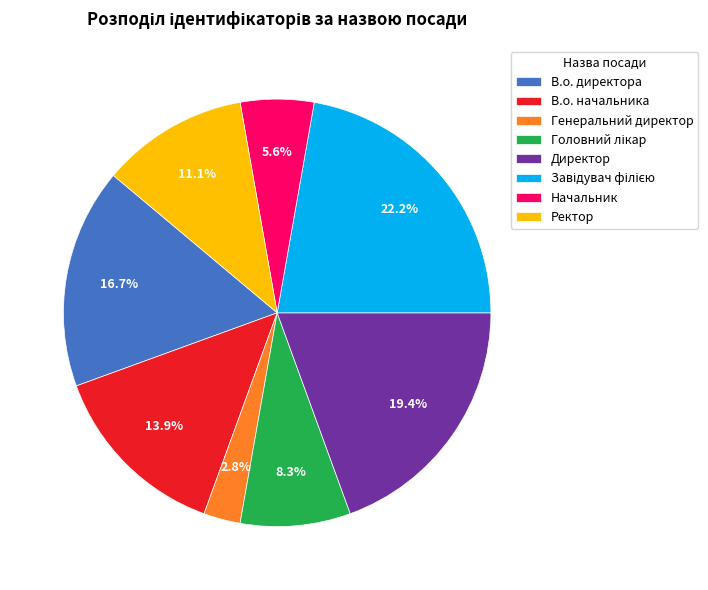

True or false: Директор accounts for 19% of the total.

True